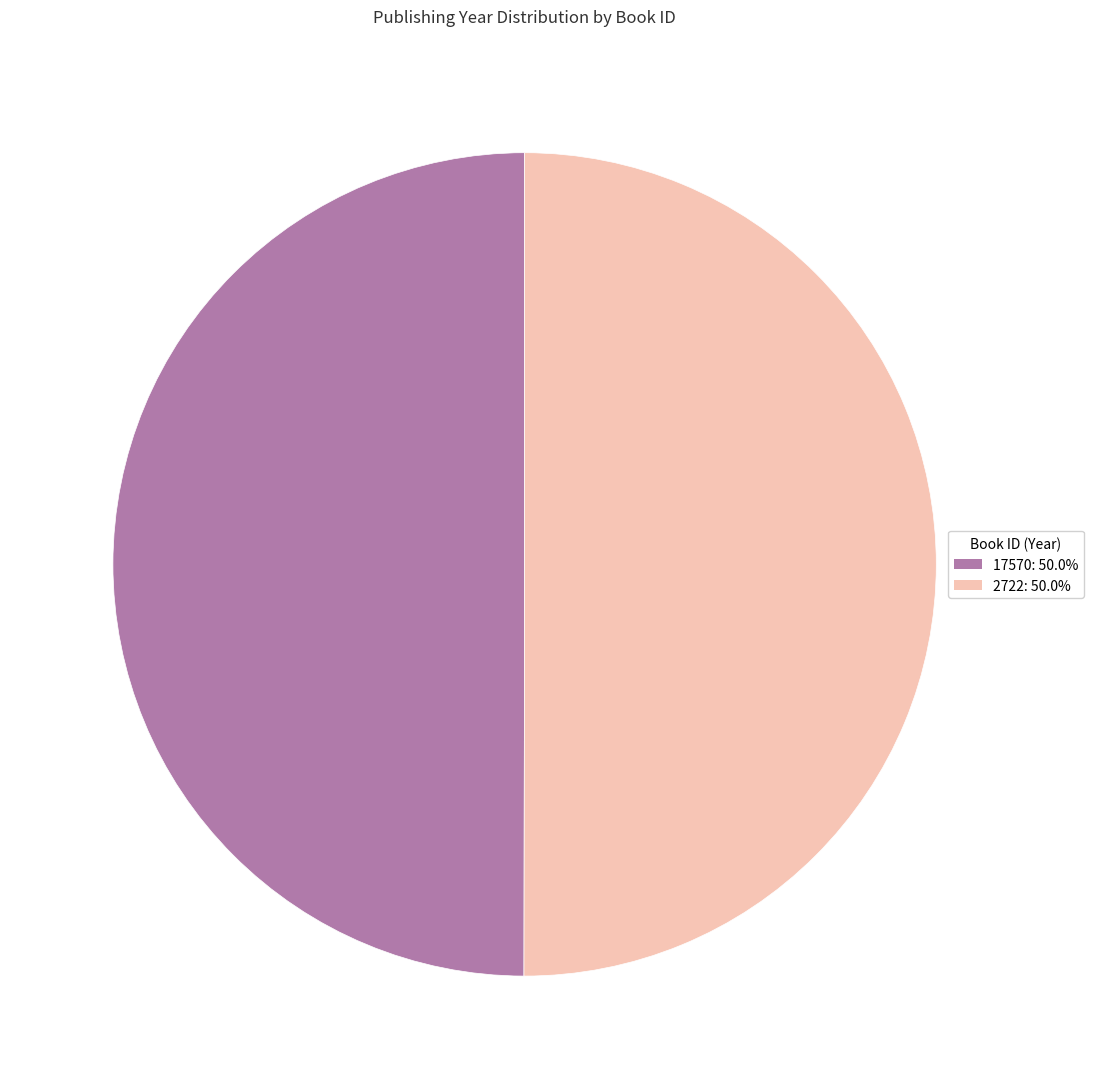

What is the ratio of the value at 17570: 50.0% to the value at 2722: 50.0%?

1.0